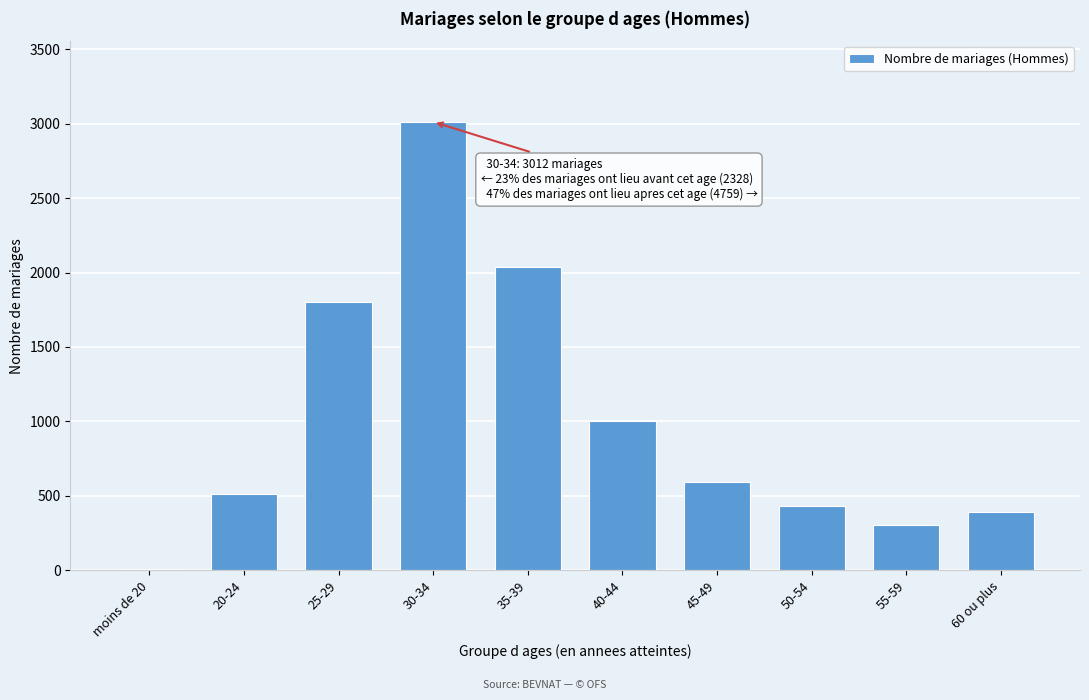

Reading left to right, transcribe all the data shown in this chart.

moins de 20=11	20-24=514	25-29=1803	30-34=3012	35-39=2037	40-44=1002	45-49=593	50-54=434	55-59=304	60 ou plus=389